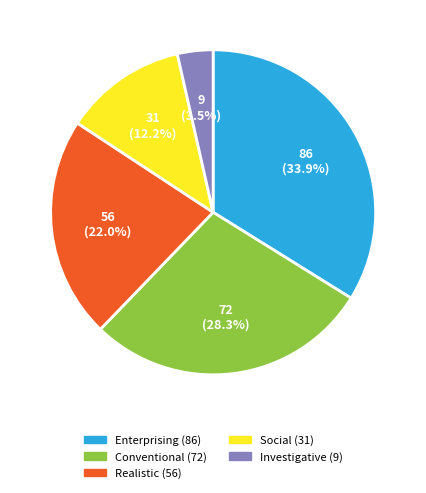

Does any single category account for the majority?

No